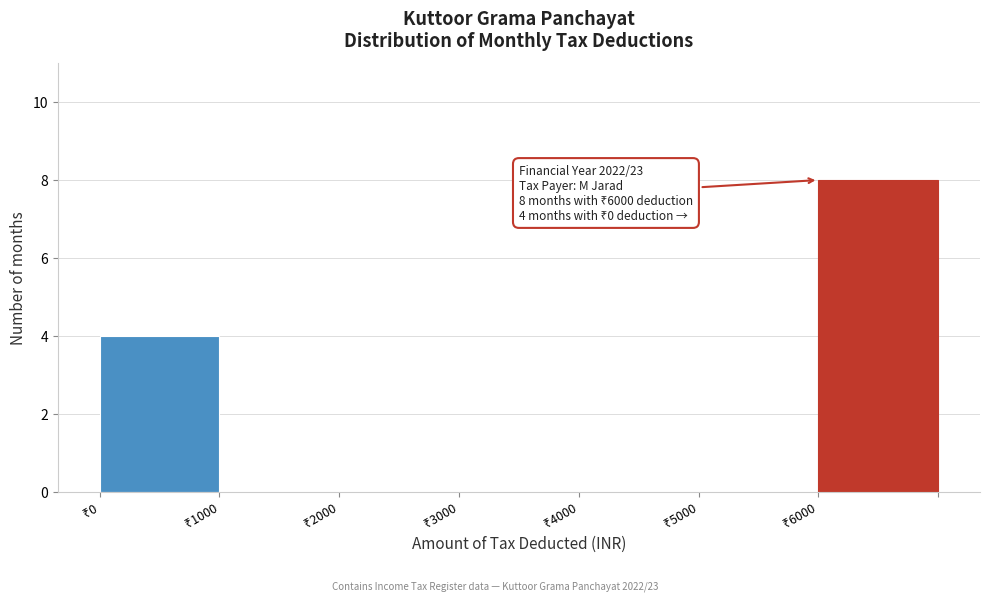

What is the sum of all values?

12